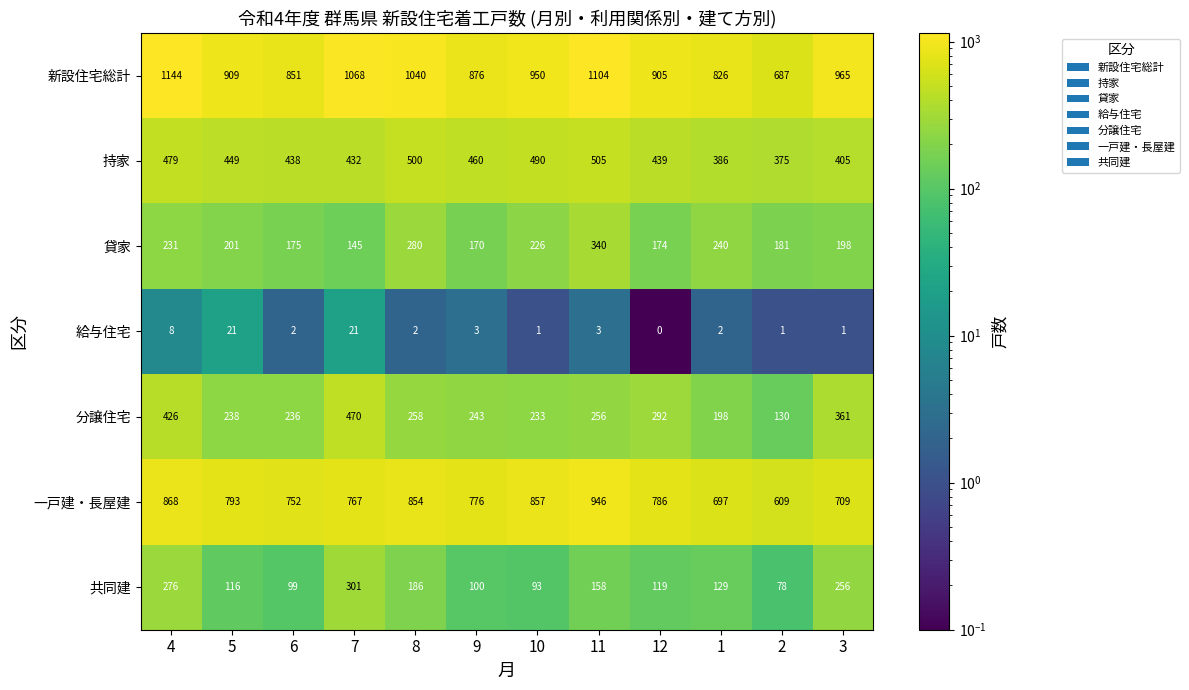

Is it true that 新設住宅総計 equals 851 at 6?

True